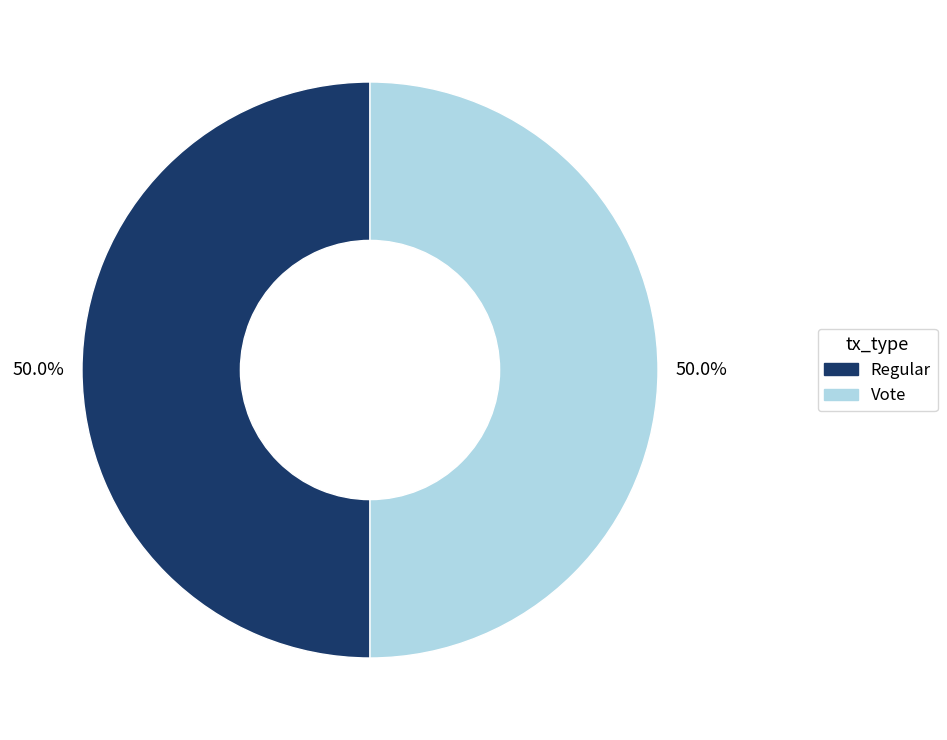

Is it true that Vote is 50% of the pie?

True